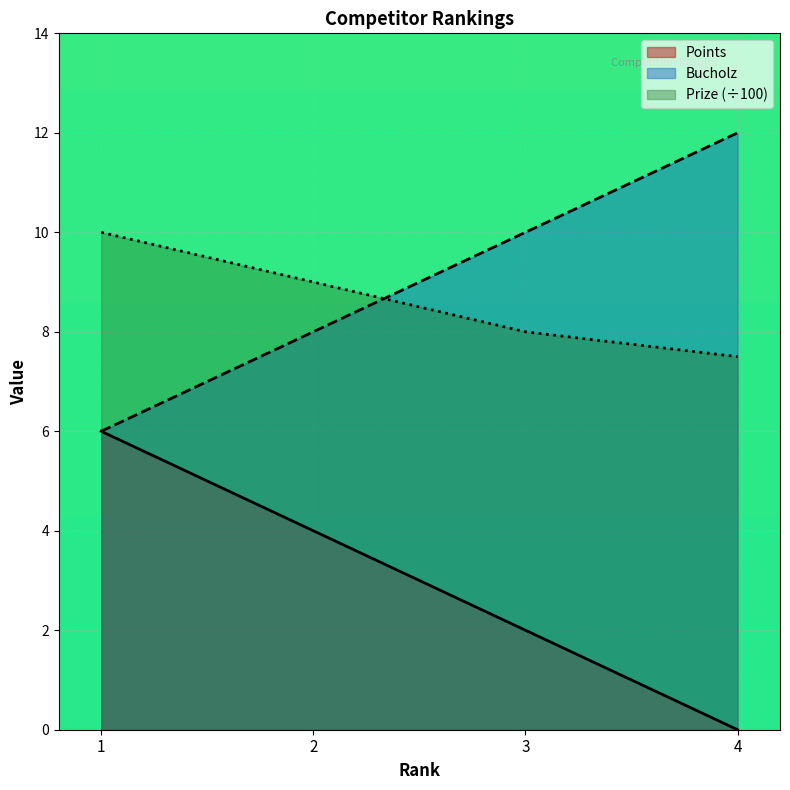

Is it true that Bucholz equals 6.0 at 1?

True